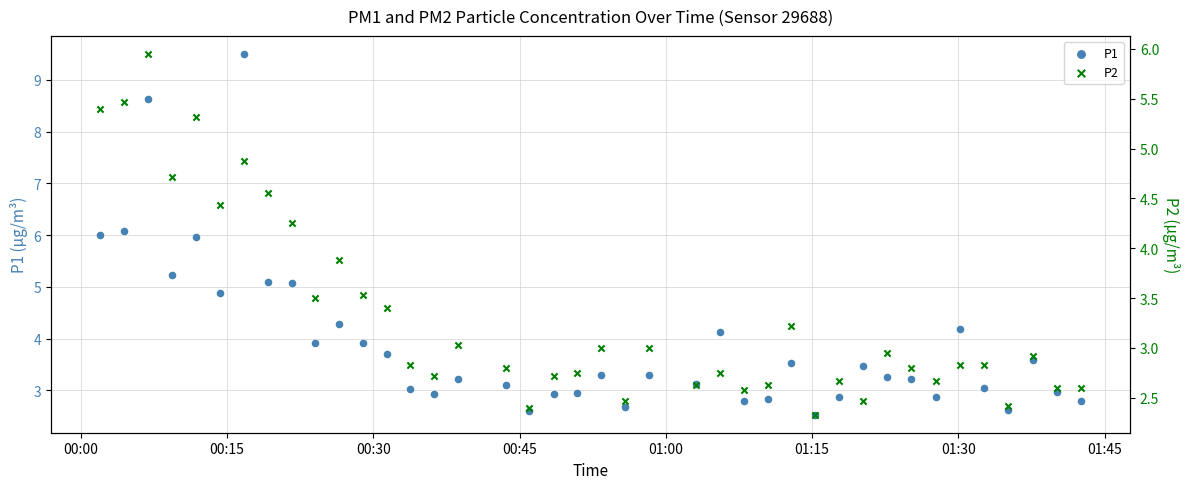

Which series has the widest spread of Y values?

P1